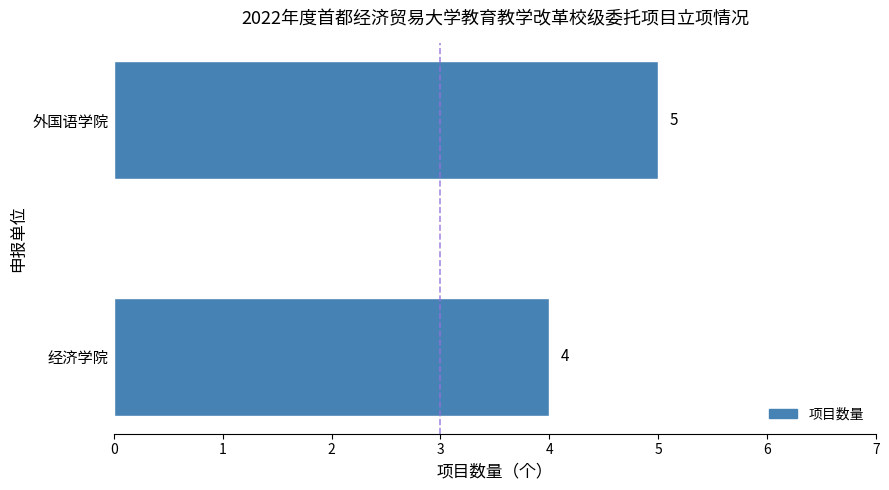

Rank the categories by value from lowest to highest.

经济学院, 外国语学院